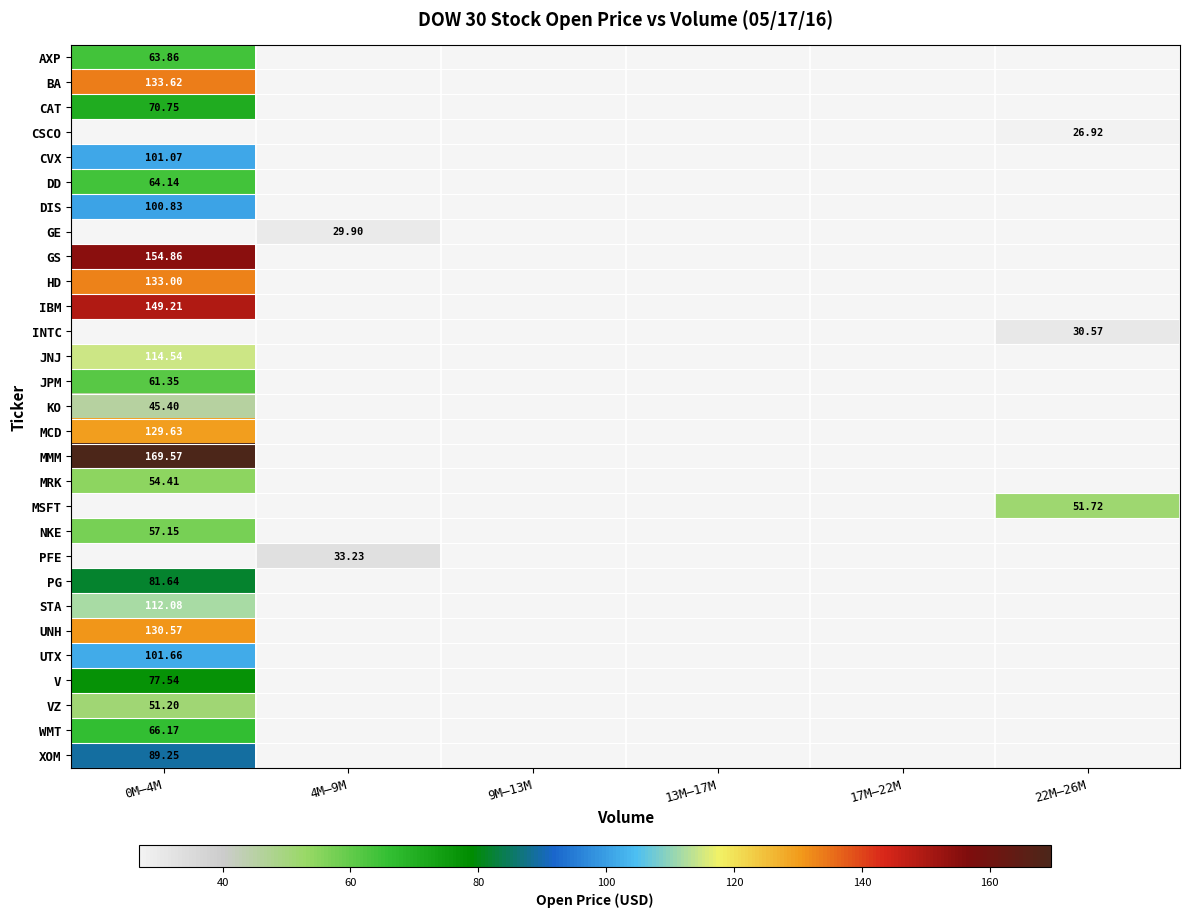

How many data points does each series have?

6